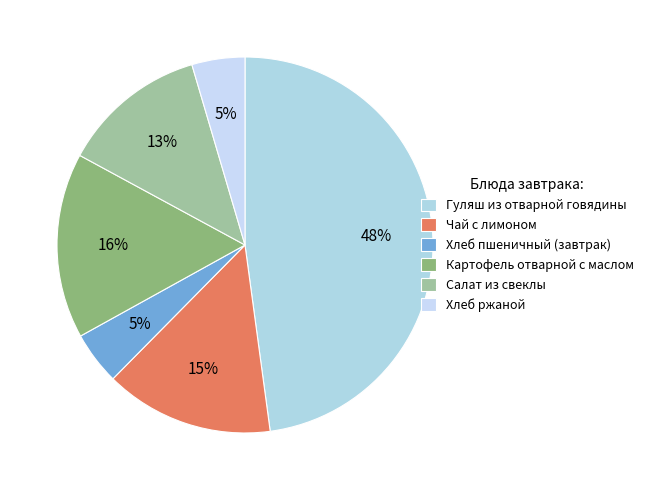

Rank the categories by value from highest to lowest.

Гуляш из отварной говядины, Картофель отварной с маслом, Чай с лимоном, Салат из свеклы, Хлеб пшеничный (завтрак), Хлеб ржаной